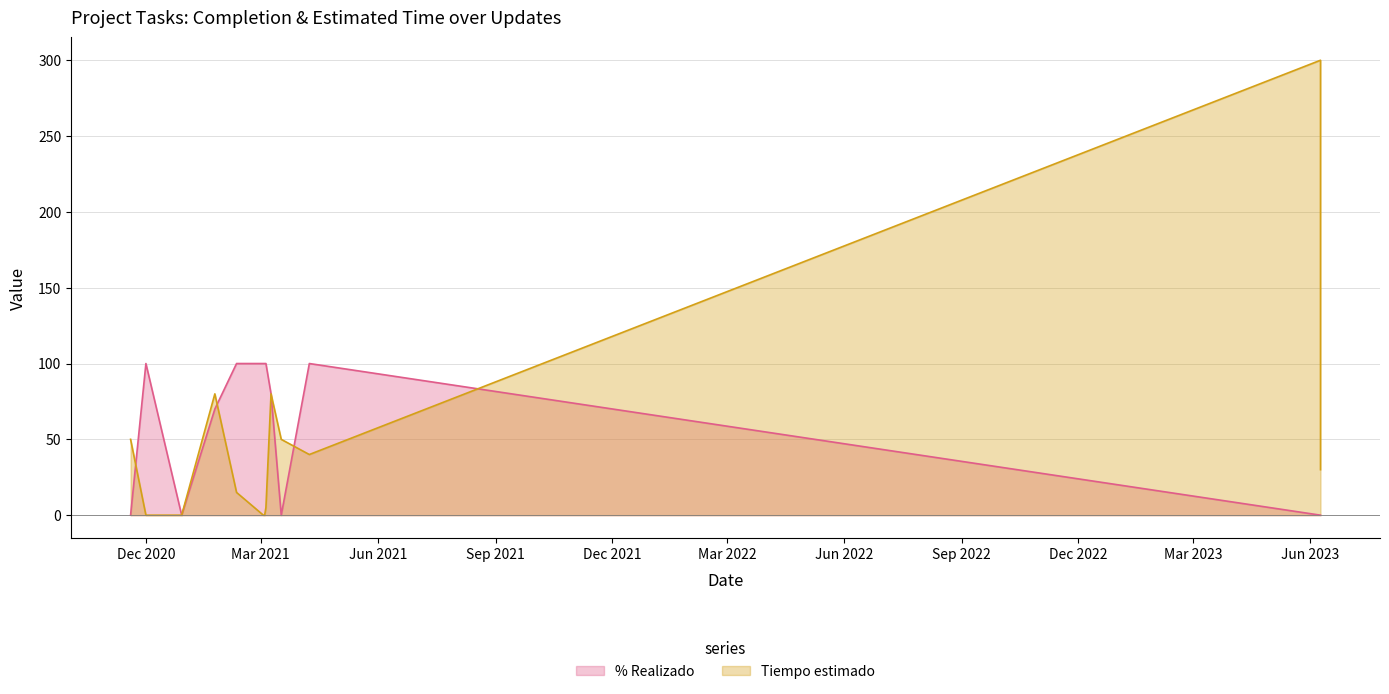

Which series ends up on top after the final intersection of Tiempo estimado and % Realizado?

Tiempo estimado